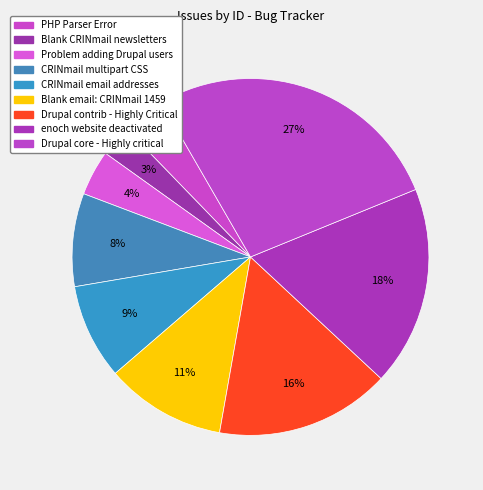

Count the number of slices in the pie.

9